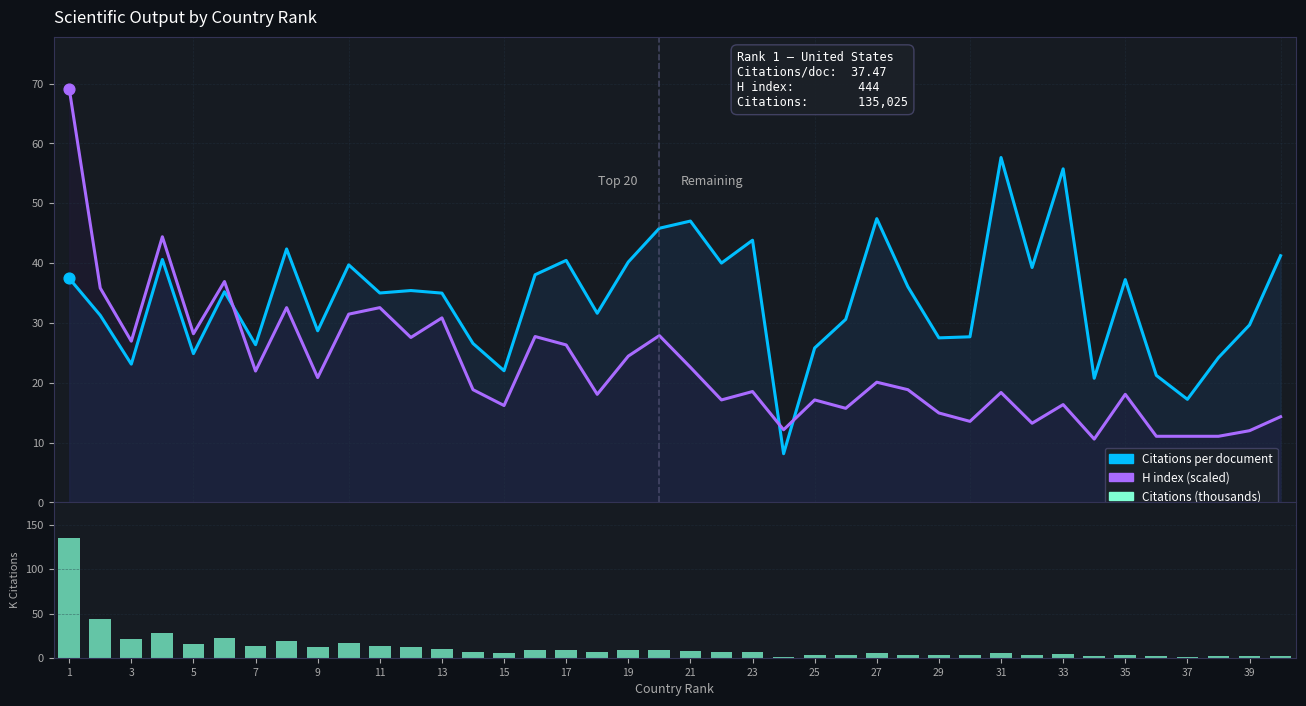

What are all the series names shown in the legend?

Citations per document, H index (scaled), Citations (thousands)